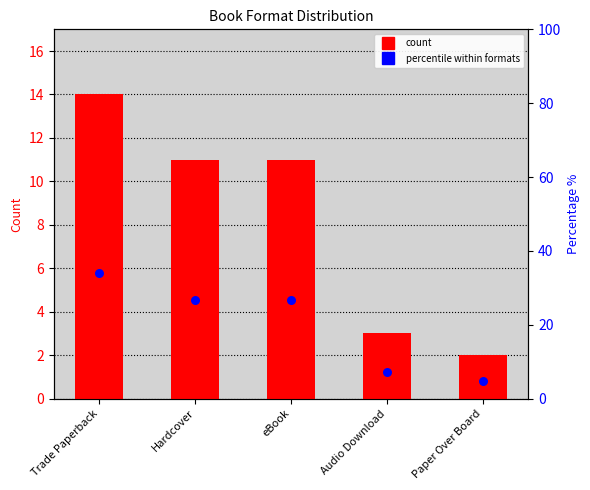

Which series reaches the maximum Y coordinate?

Percentile